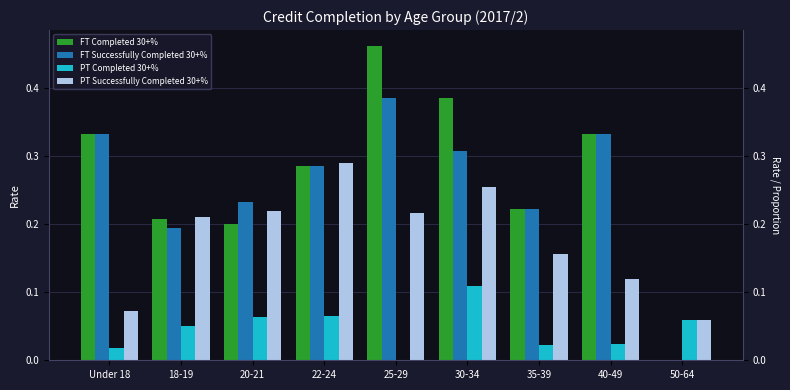

Does the chart contain stacked bars?

No